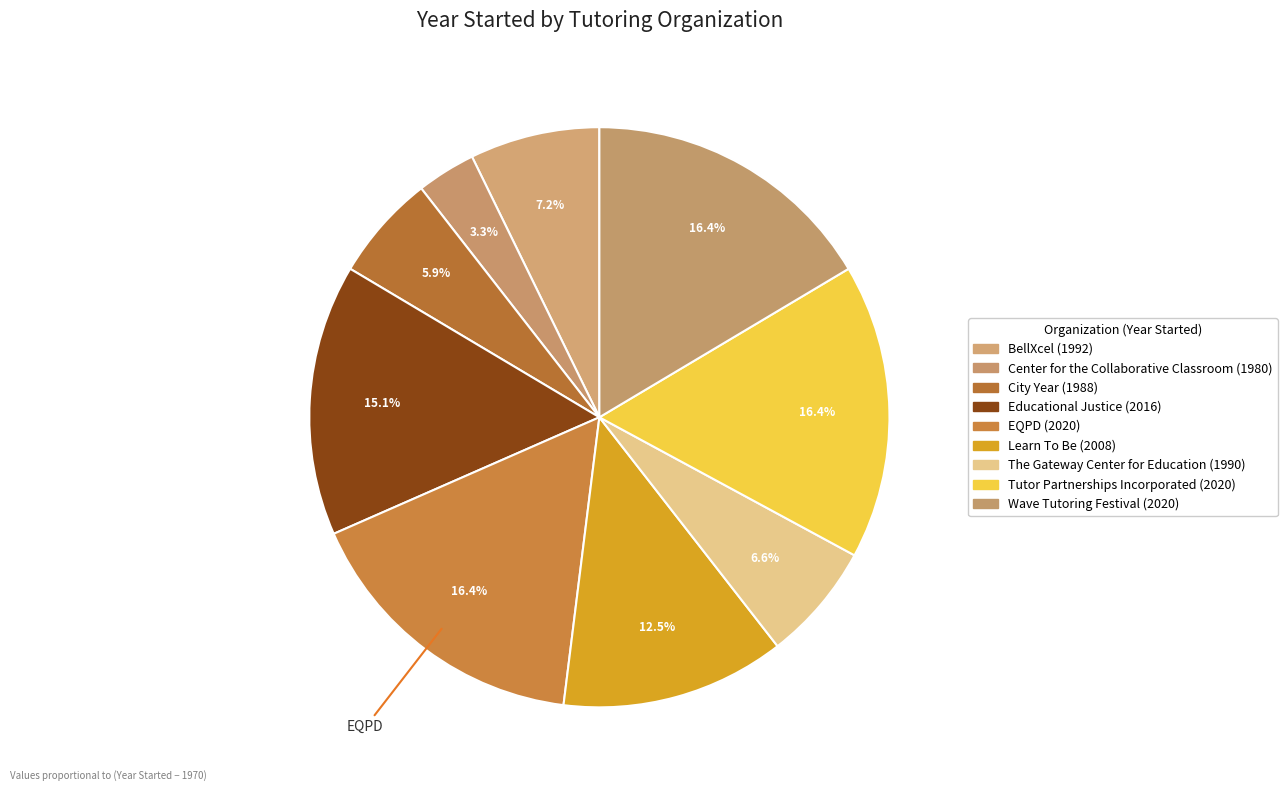

How many segments does this pie chart have?

9